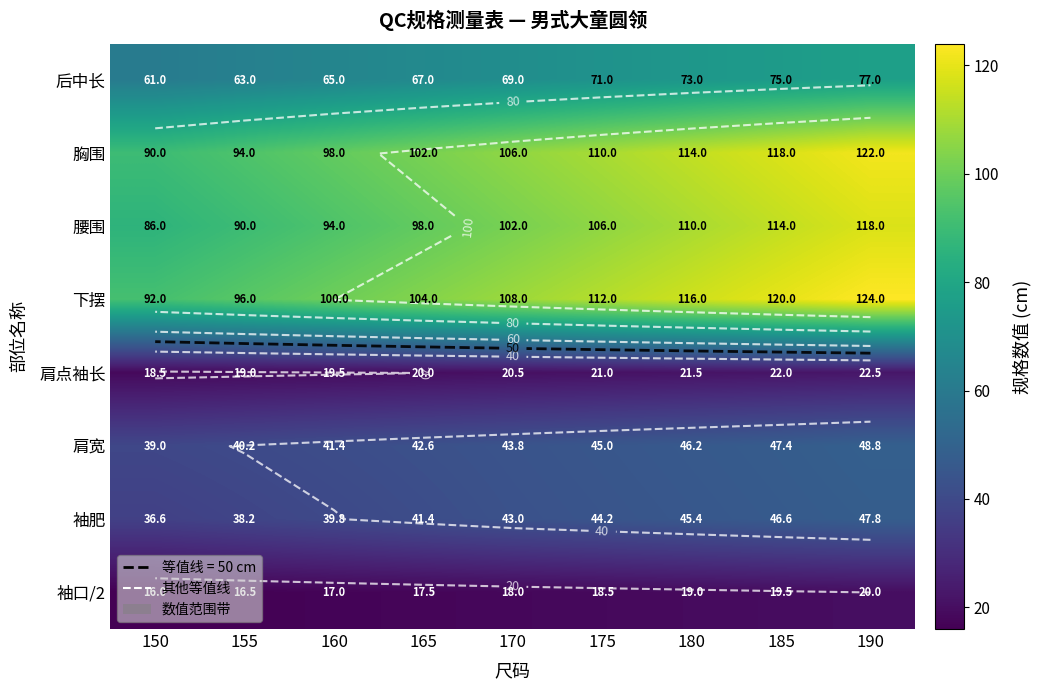

What is the total value across all series at 155?

456.9